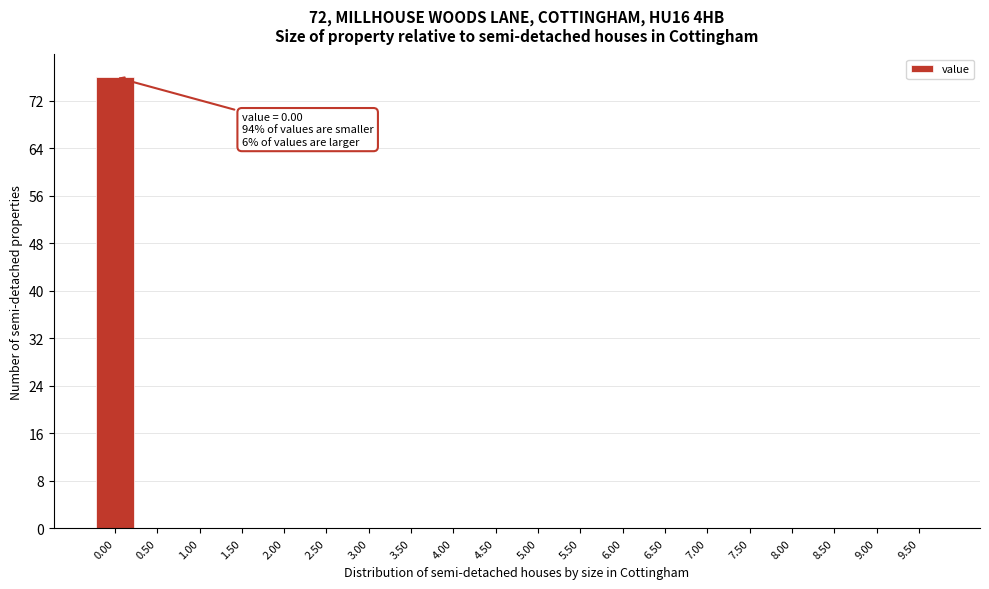

Reading left to right, list all the values displayed in this chart.

0.00=76	0.50=0	1.00=0	1.50=0	2.00=0	2.50=0	3.00=0	3.50=0	4.00=0	4.50=0	5.00=0	5.50=0	6.00=0	6.50=0	7.00=0	7.50=0	8.00=0	8.50=0	9.00=0	9.50=0